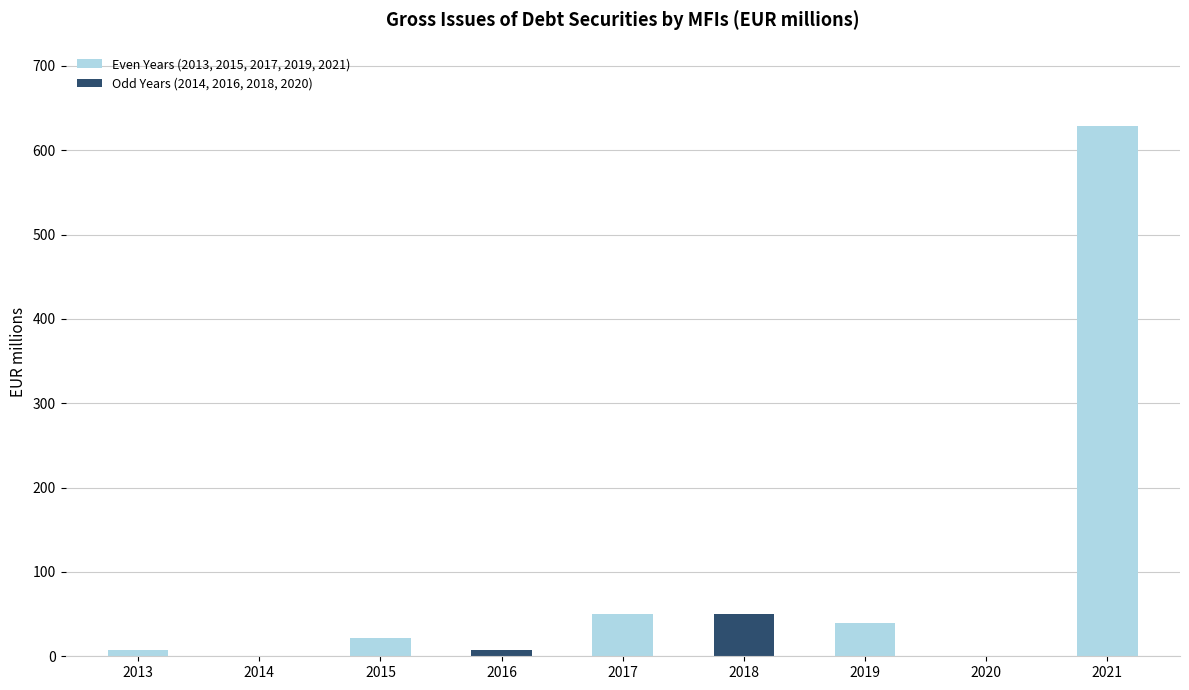

Count the number of data series in this chart.

1